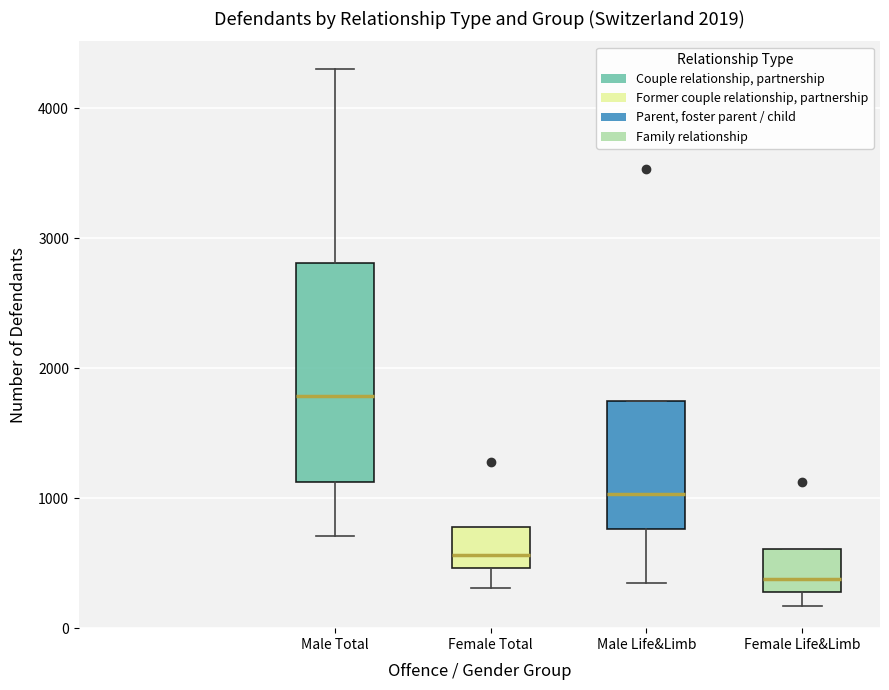

Reading left to right, transcribe this box plot: for each box, give where its median line is, the range the box spans, and where its two whiskers end, as read against the y-axis. The values are not printed on the chart, so give them approximately, as read against the axis.

Male Total: median 1800, box 1100 to 2800, whiskers 700 to 4300
Female Total: median 600, box 500 to 800, whiskers 300 to 800
Male Life&Limb: median 1000, box 800 to 1700, whiskers 400 to 1700
Female Life&Limb: median 400, box 300 to 600, whiskers 200 to 600